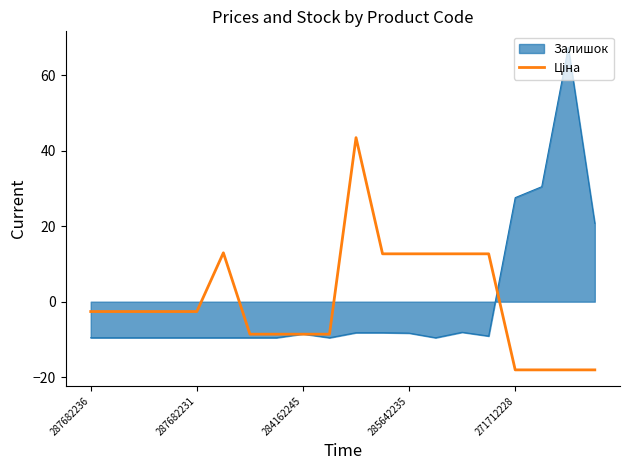

What is the minimum value for Залишок?

-9.6